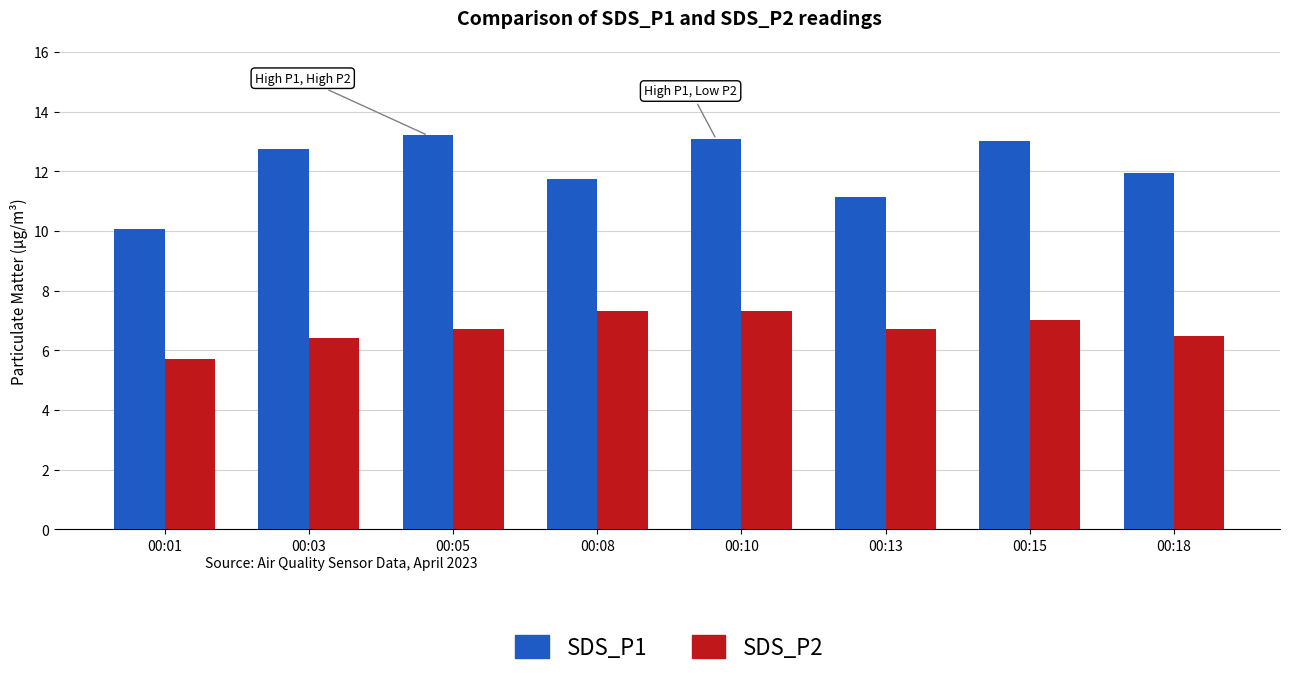

Rank the series by their average value, from highest to lowest.

SDS_P1, SDS_P2